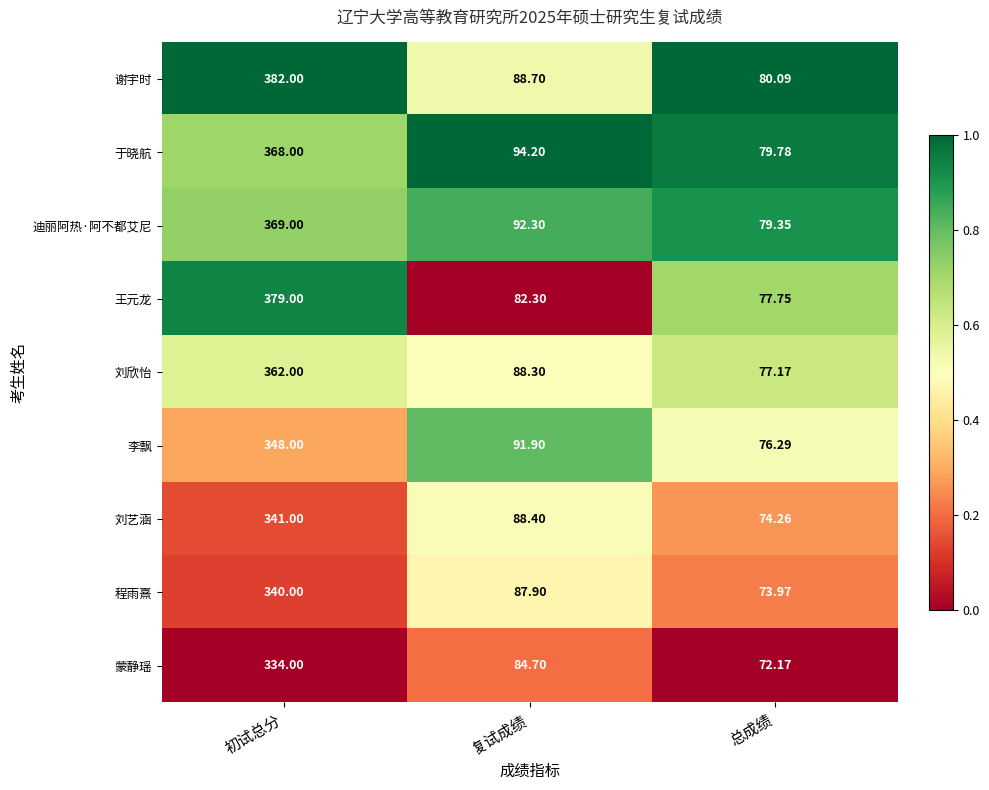

Which category has the lowest value in the 迪丽阿热·阿不都艾尼 series?

总成绩